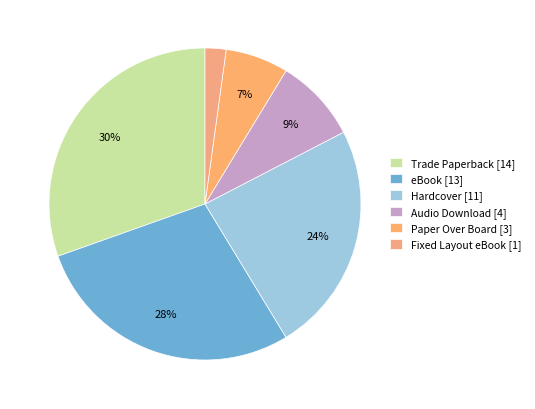

How many segments does this pie chart have?

6